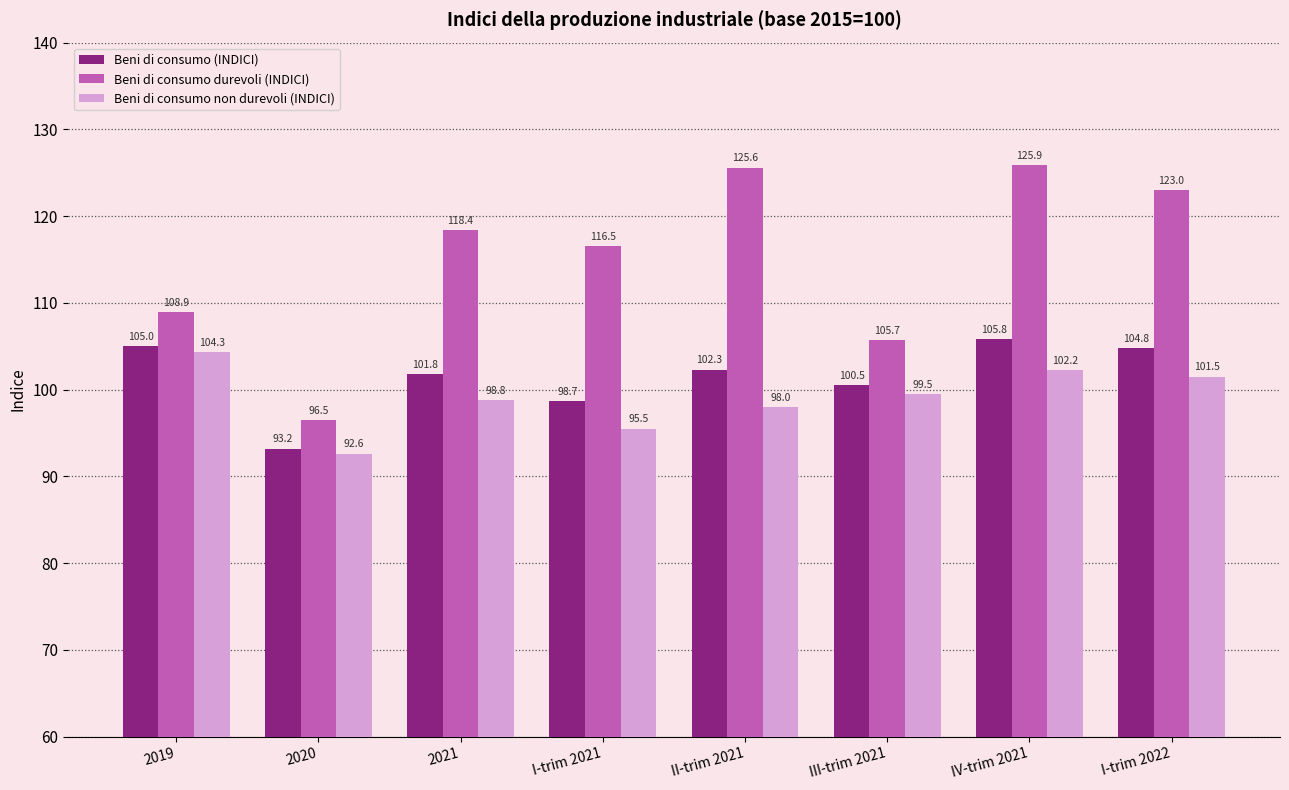

Is the value of Beni di consumo durevoli (INDICI) at I-trim 2022 greater than the value of Beni di consumo non durevoli (INDICI) at 2020?

Yes